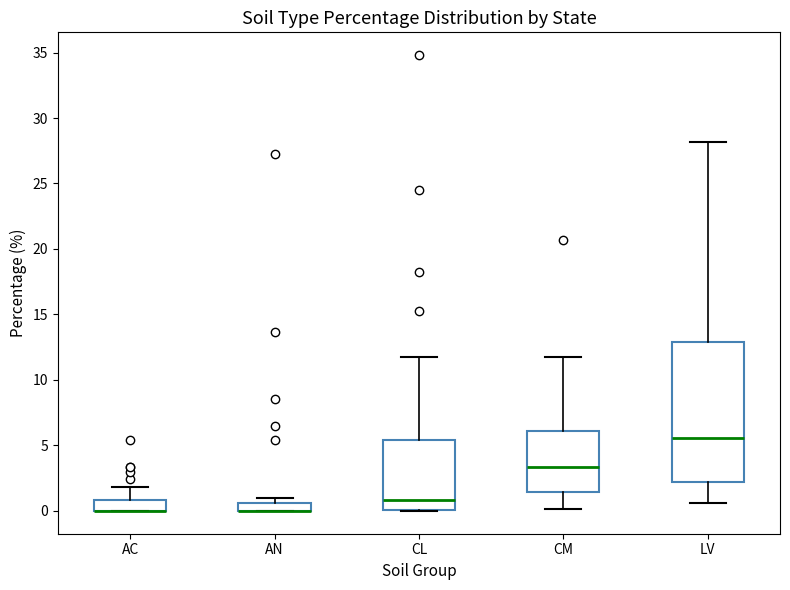

Which box is the tallest, from its lower edge to its upper edge?

LV